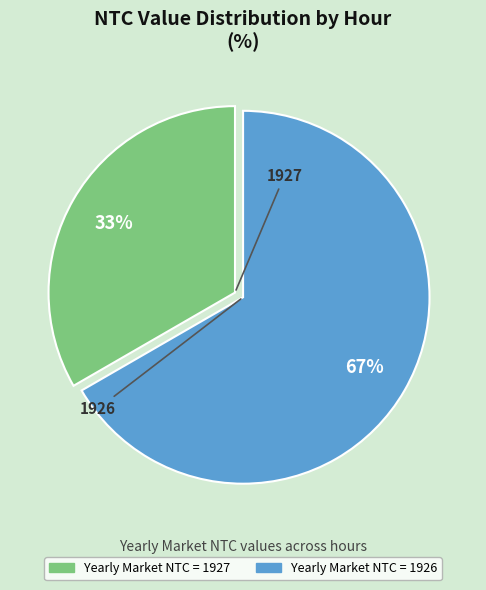

How many segments does this pie chart have?

2